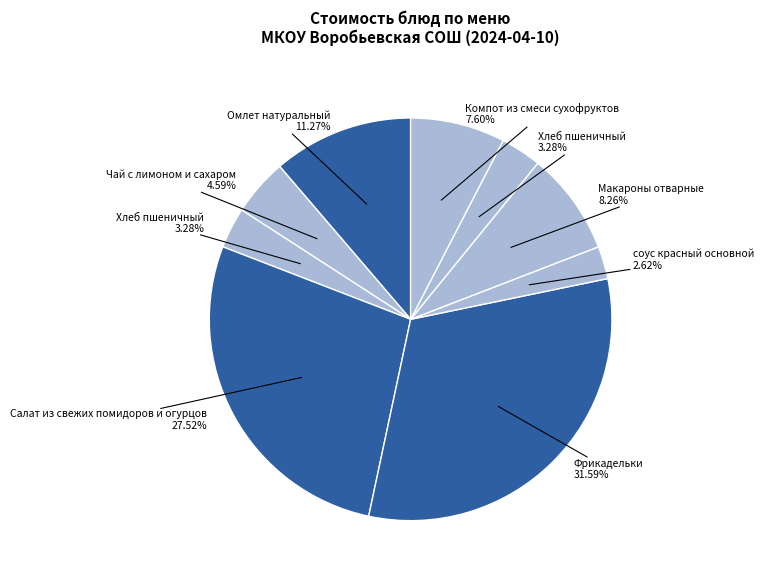

To the nearest percent, what is the difference between the largest and smallest slice percentages?

29%